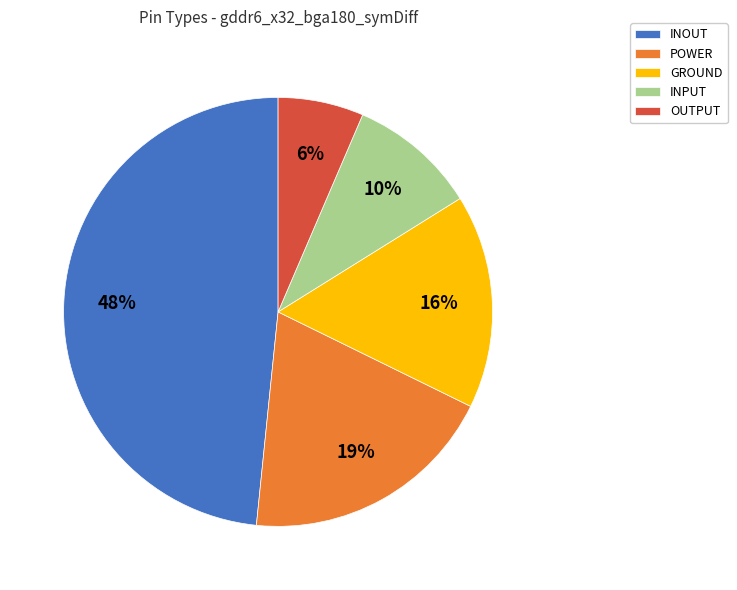

How many slices are in this pie chart?

5